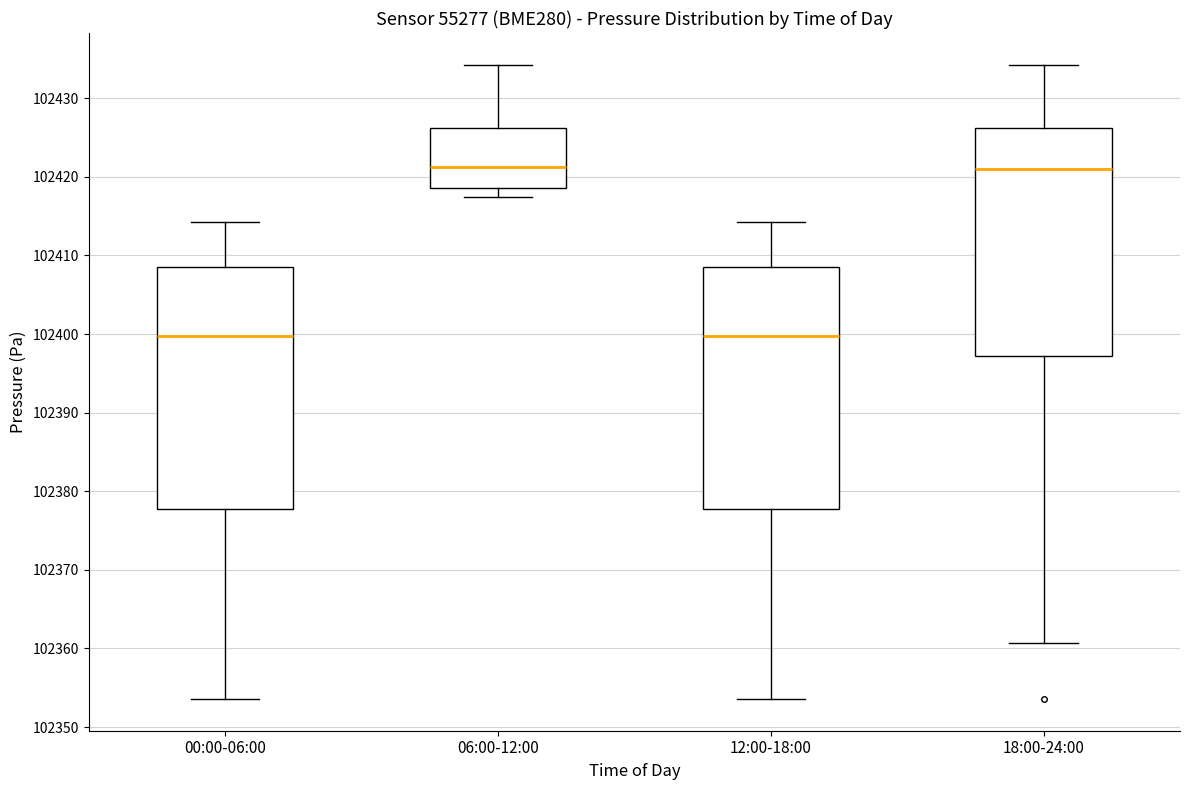

Reading left to right, transcribe this box plot: for each box, give where its median line is, the range the box spans, and where its two whiskers end, as read against the y-axis. The values are not printed on the chart, so give them approximately, as read against the axis.

00:00-06:00: median 102400, box 102378 to 102409, whiskers 102354 to 102414
06:00-12:00: median 102421, box 102419 to 102426, whiskers 102417 to 102434
12:00-18:00: median 102400, box 102378 to 102409, whiskers 102354 to 102414
18:00-24:00: median 102421, box 102397 to 102426, whiskers 102361 to 102434